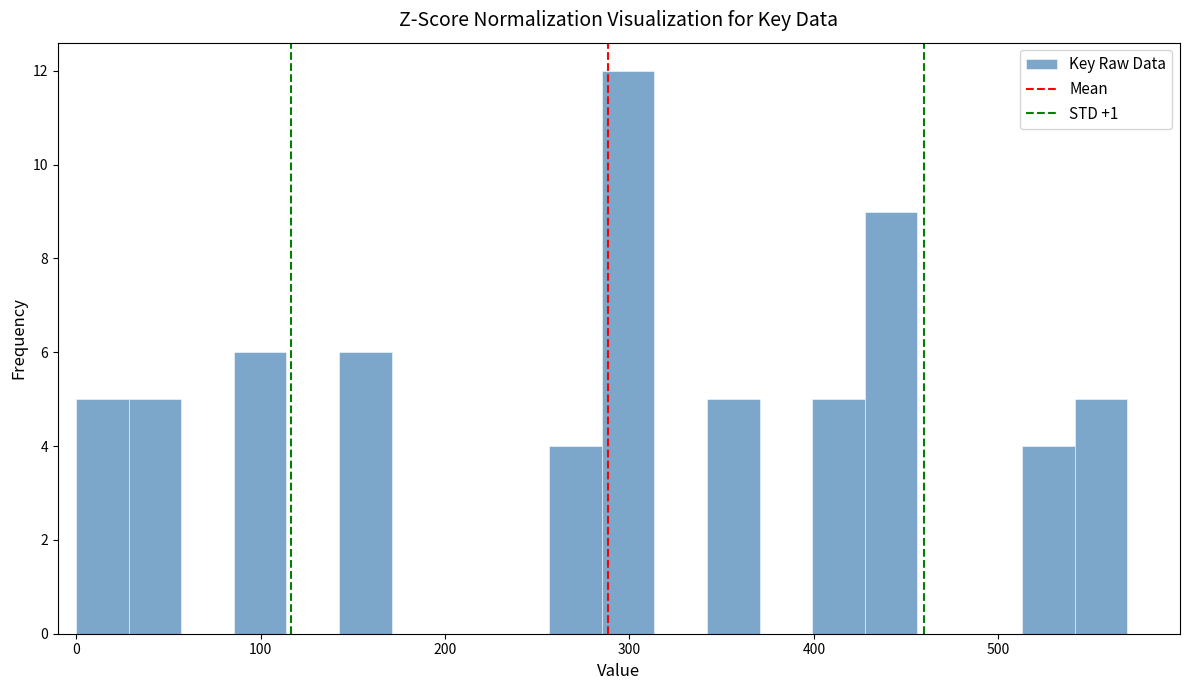

Read against the x-axis, roughly where is the centre of the tallest bar?

300